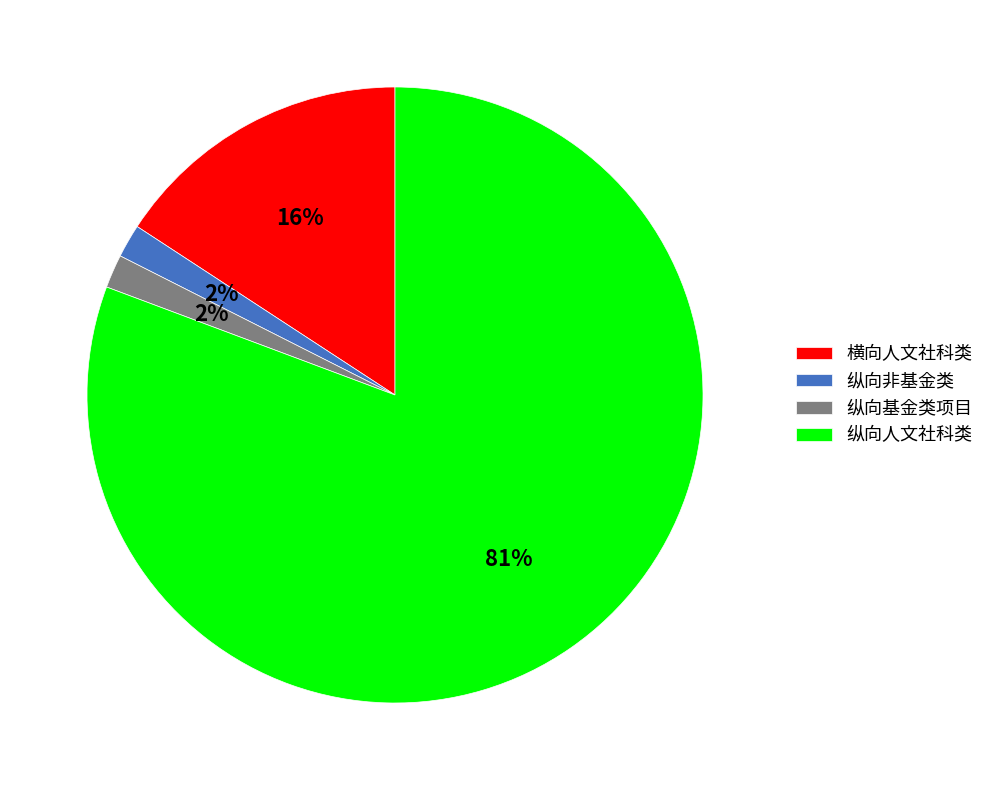

Which category has the biggest portion of the pie?

纵向人文社科类